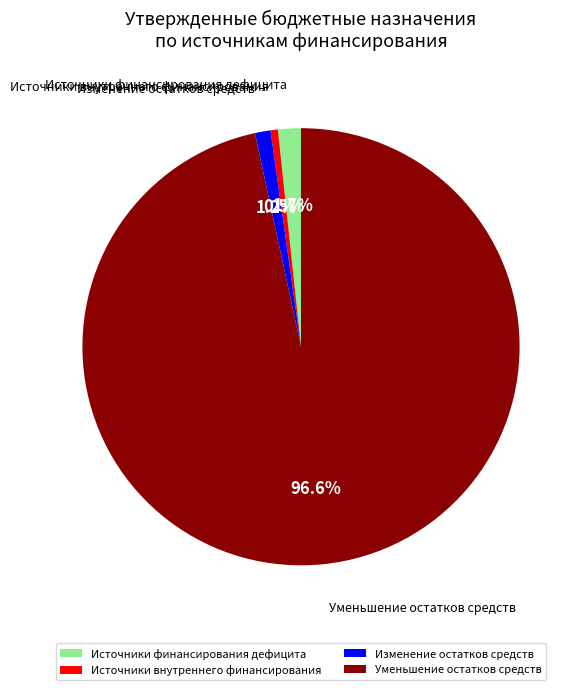

Which has a higher value, Источники финансирования дефицита or Источники внутреннего финансирования?

Источники финансирования дефицита